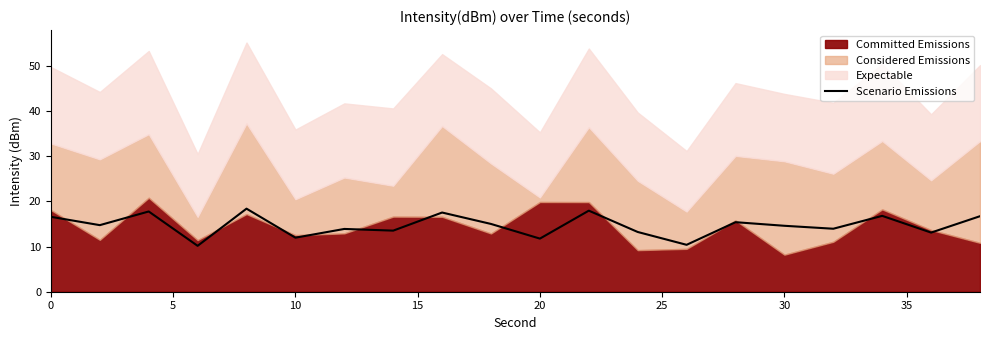

The value at 20 is 25.8. True or false?

False